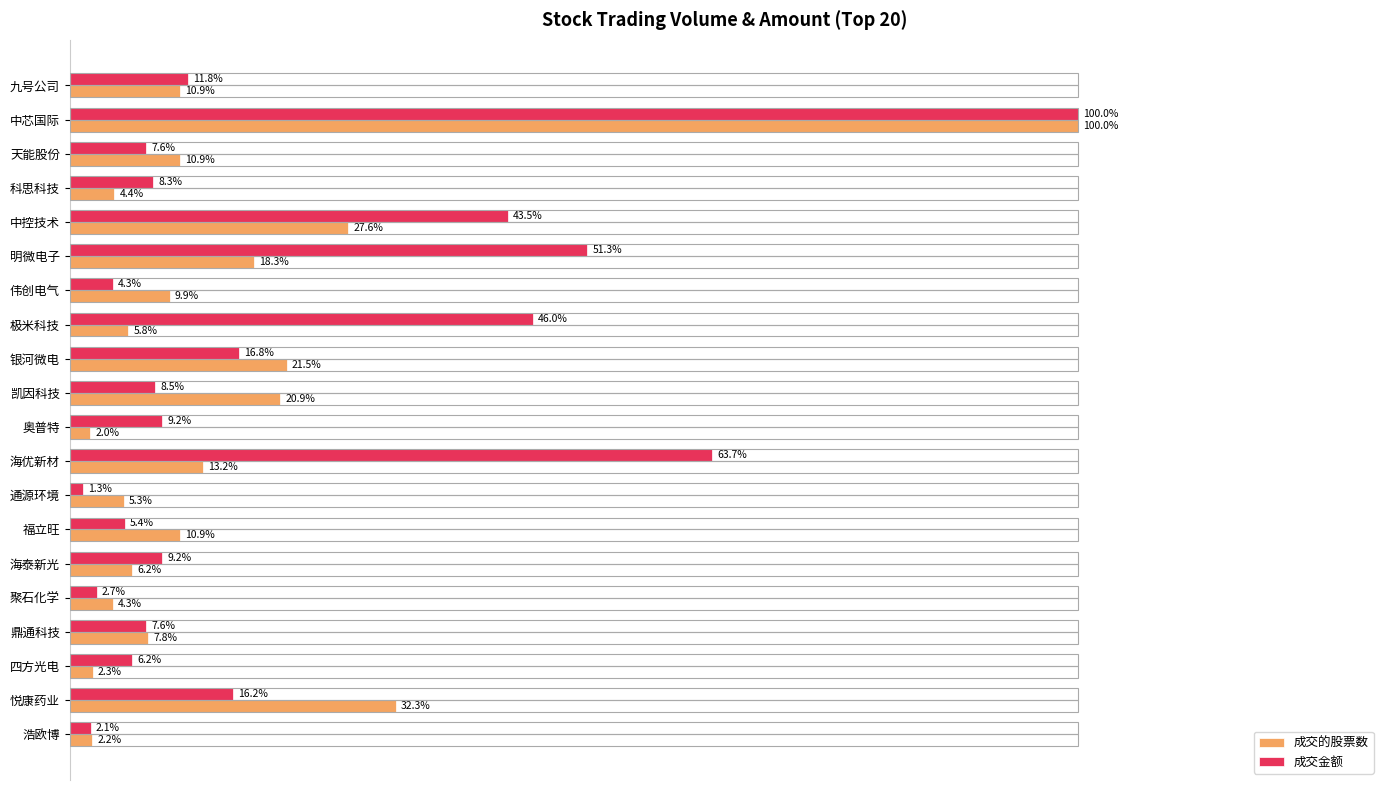

Which category has the highest value across all series?

中芯国际